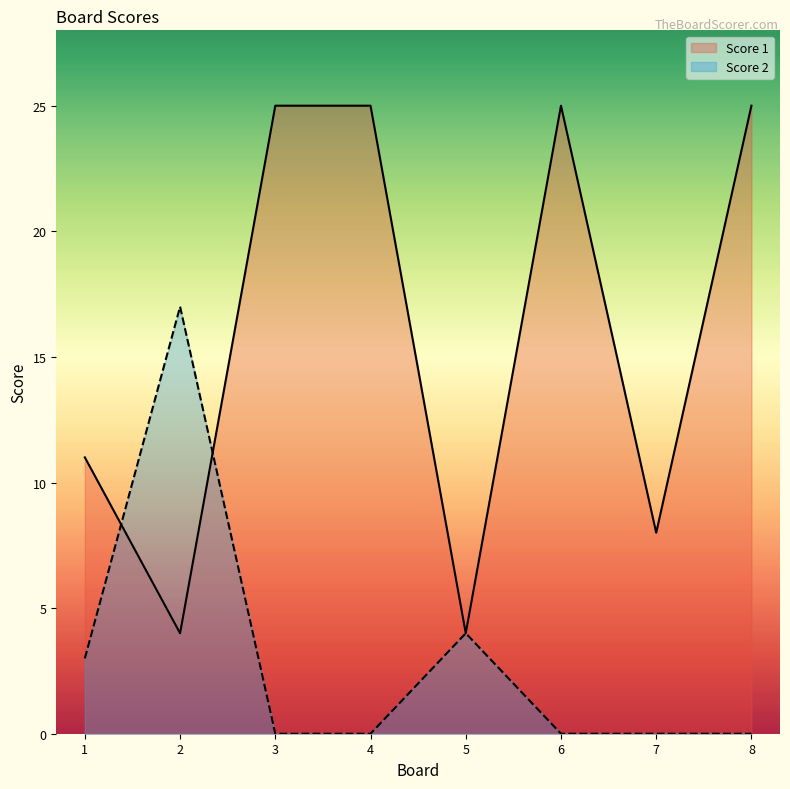

What value does the Score 2 series have at 5?

4